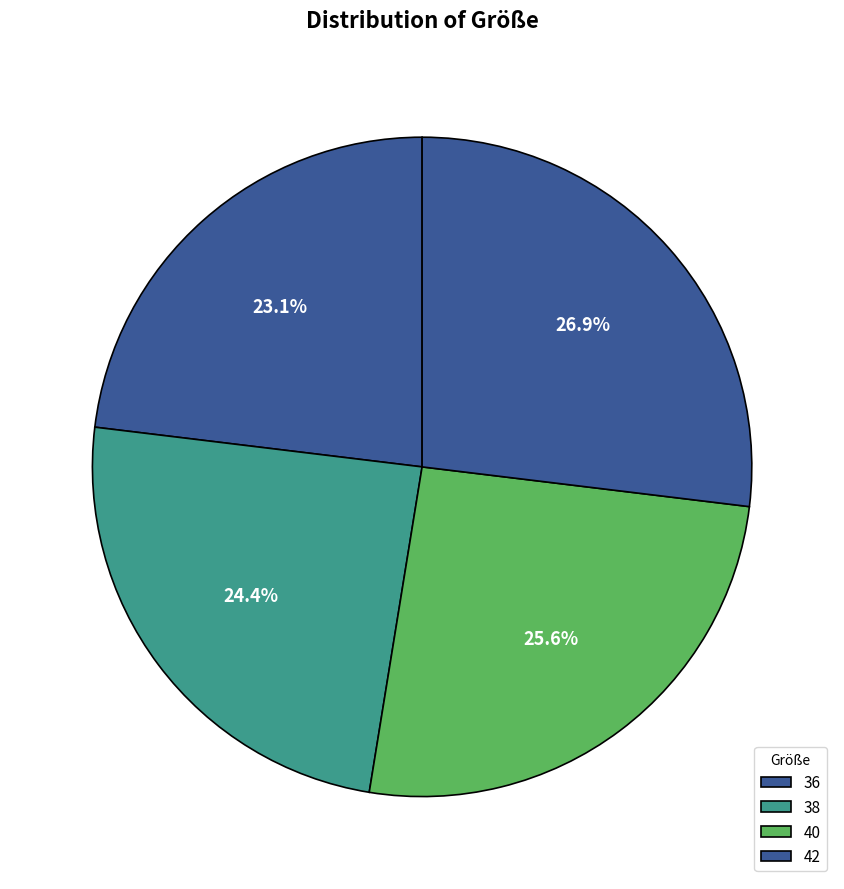

What is the largest slice in the pie chart?

42